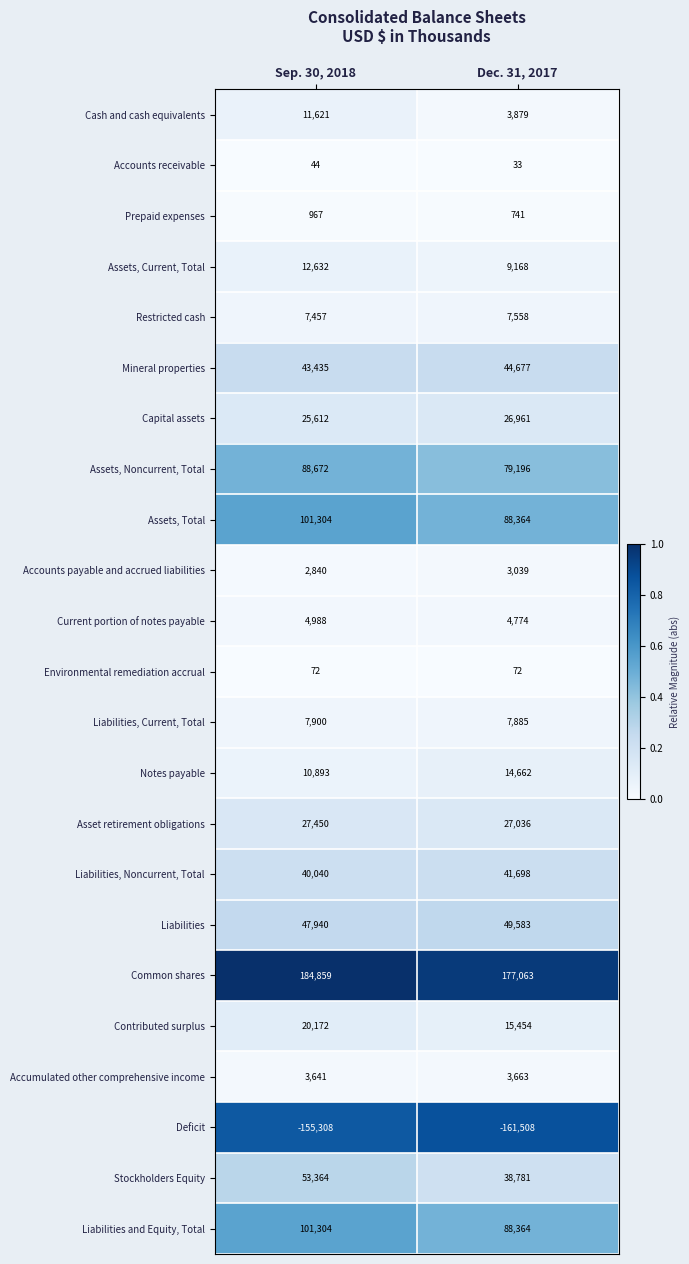

Which series changed the most between Sep. 30, 2018 and Dec. 31, 2017?

Stockholders Equity